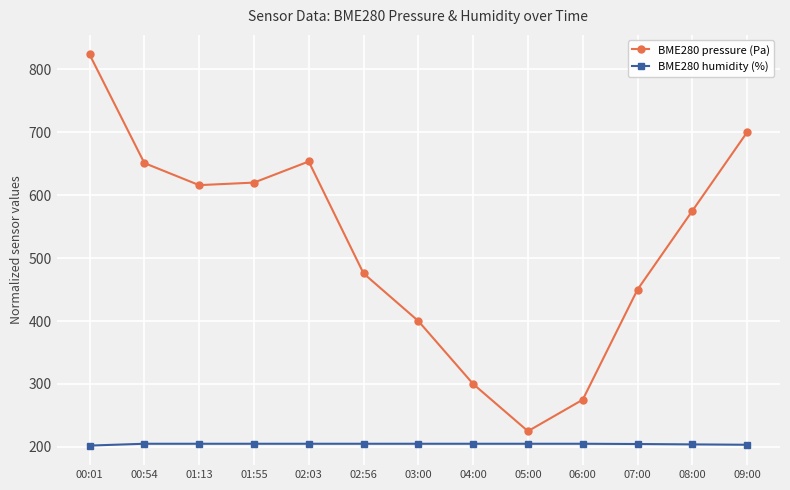

At which label does BME280 pressure (Pa) reach its peak?

00:01